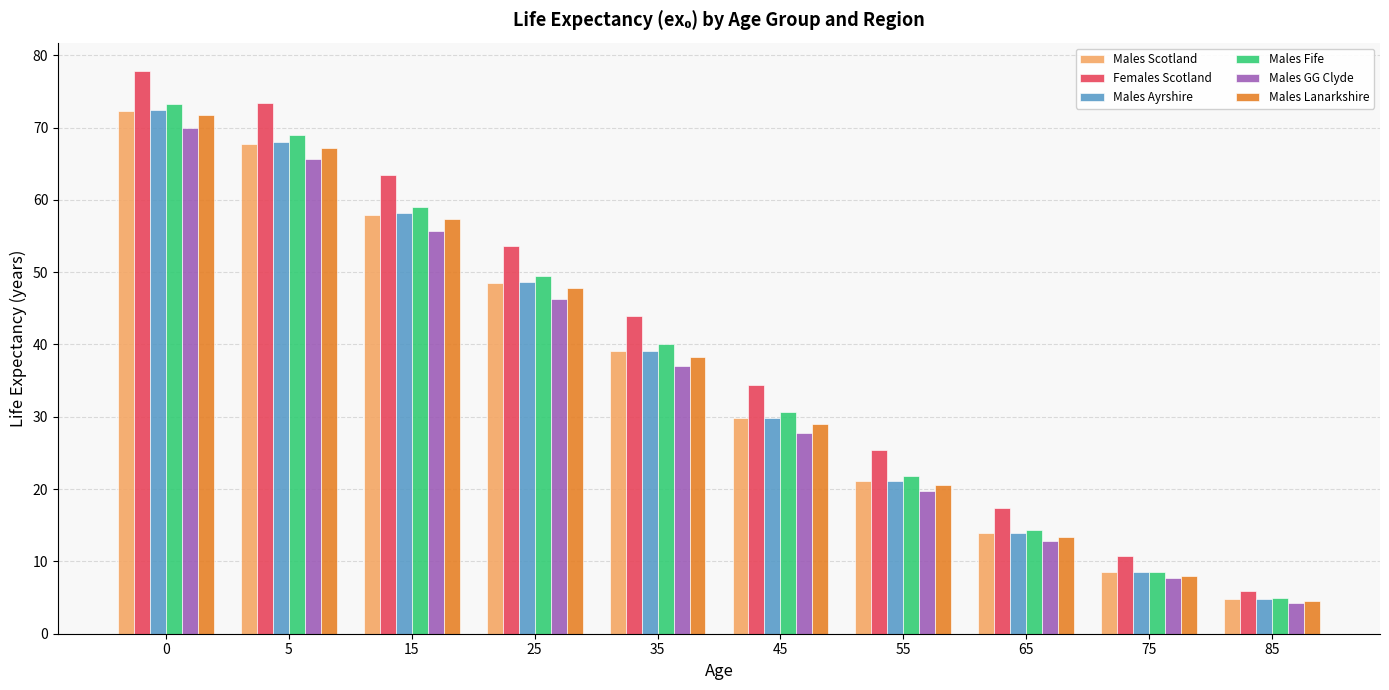

What is the total value across all series at 85?

29.2